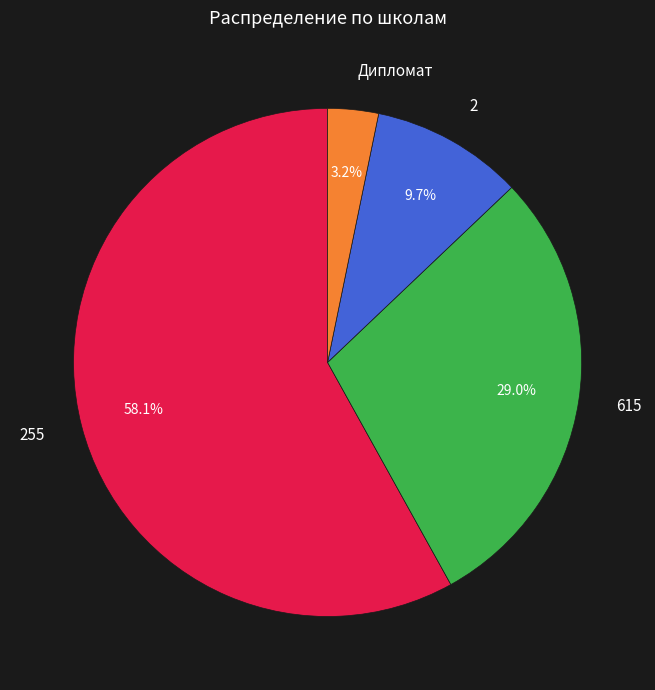

To the nearest percent, what is the difference between the largest and smallest slice percentages?

55%